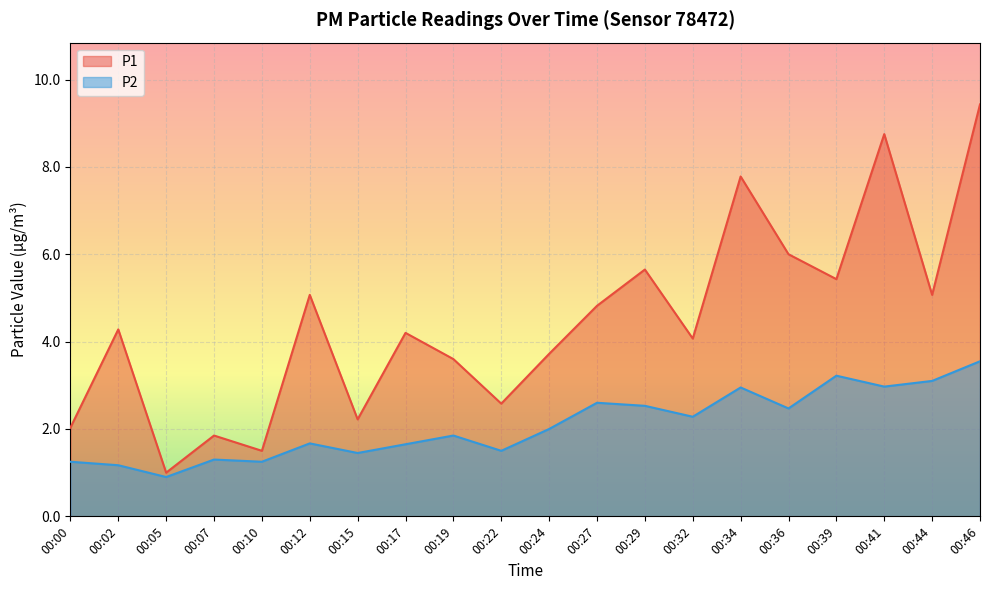

Is it true that P1 equals 6.0 at 00:36?

True